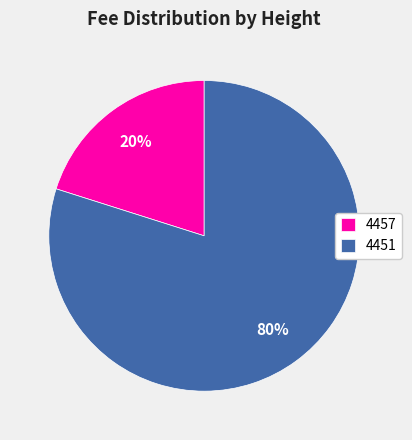

Which has a higher value, 4457 or 4451?

4451